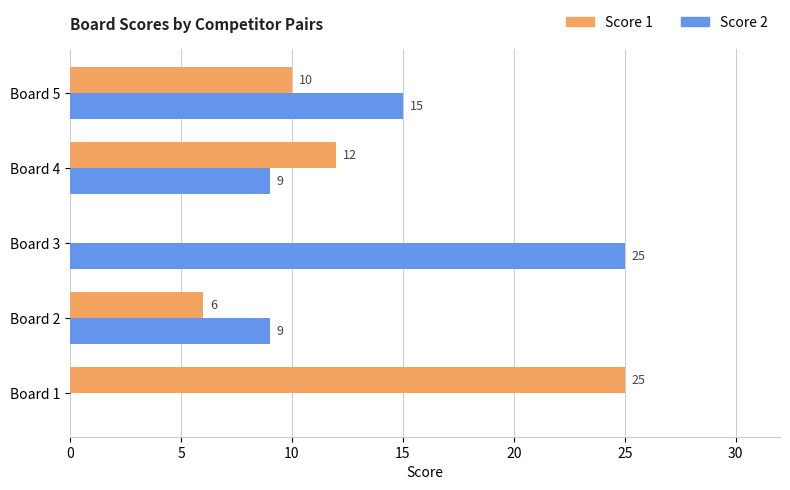

True or false: Score 2 has a value of 6 at Board 3.

False